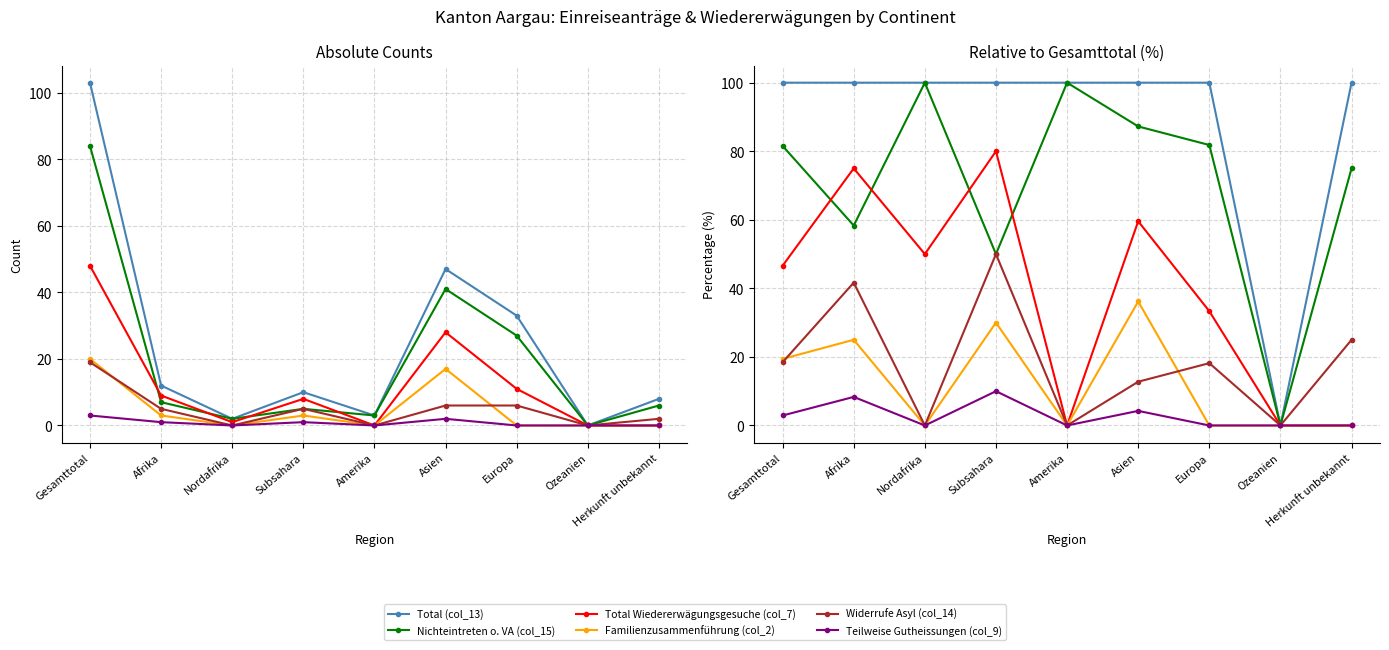

Does the chart display data point markers on the line(s)?

Yes